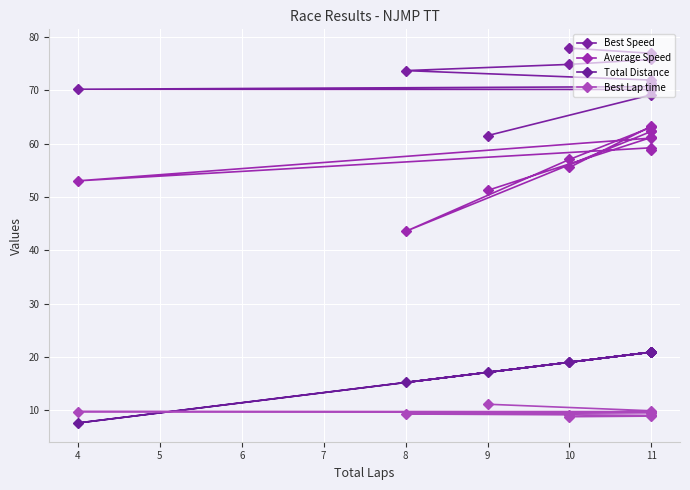

What are all the series names shown in the legend?

Best Speed, Average Speed, Total Distance, Best Lap time